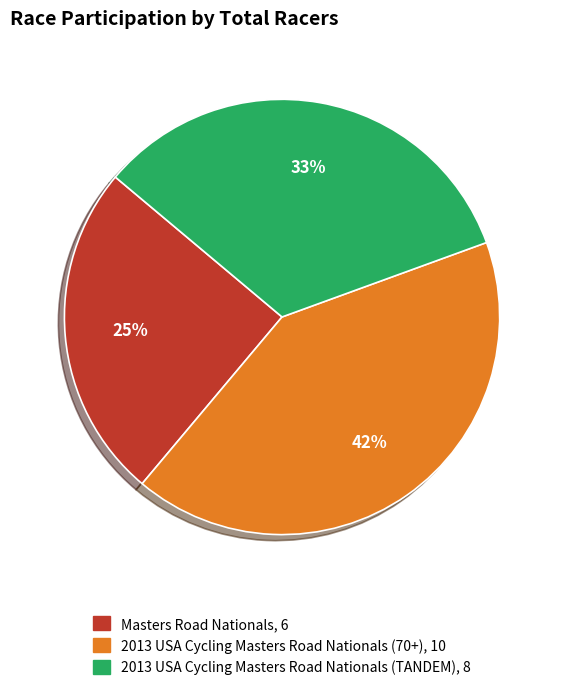

What is the largest slice in the pie chart?

2013 USA Cycling Masters Road Nationals (70+)